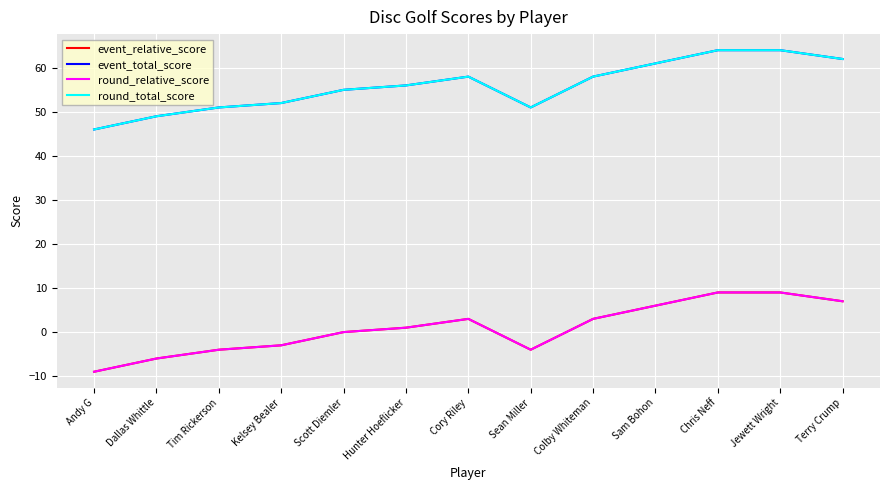

True or false: event_relative_score and round_total_score intersect in this chart.

False